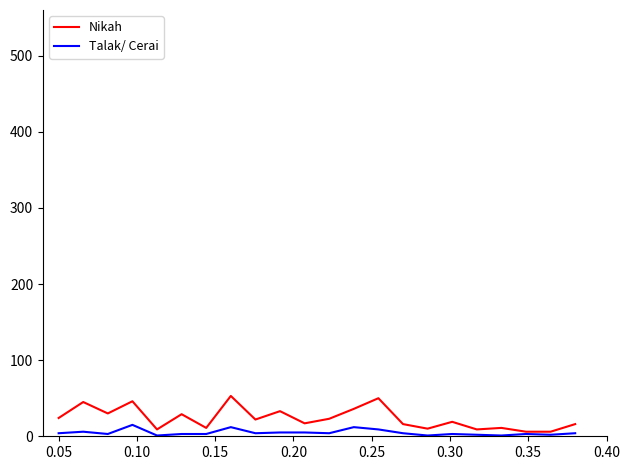

Which series has the largest total across all categories?

Nikah